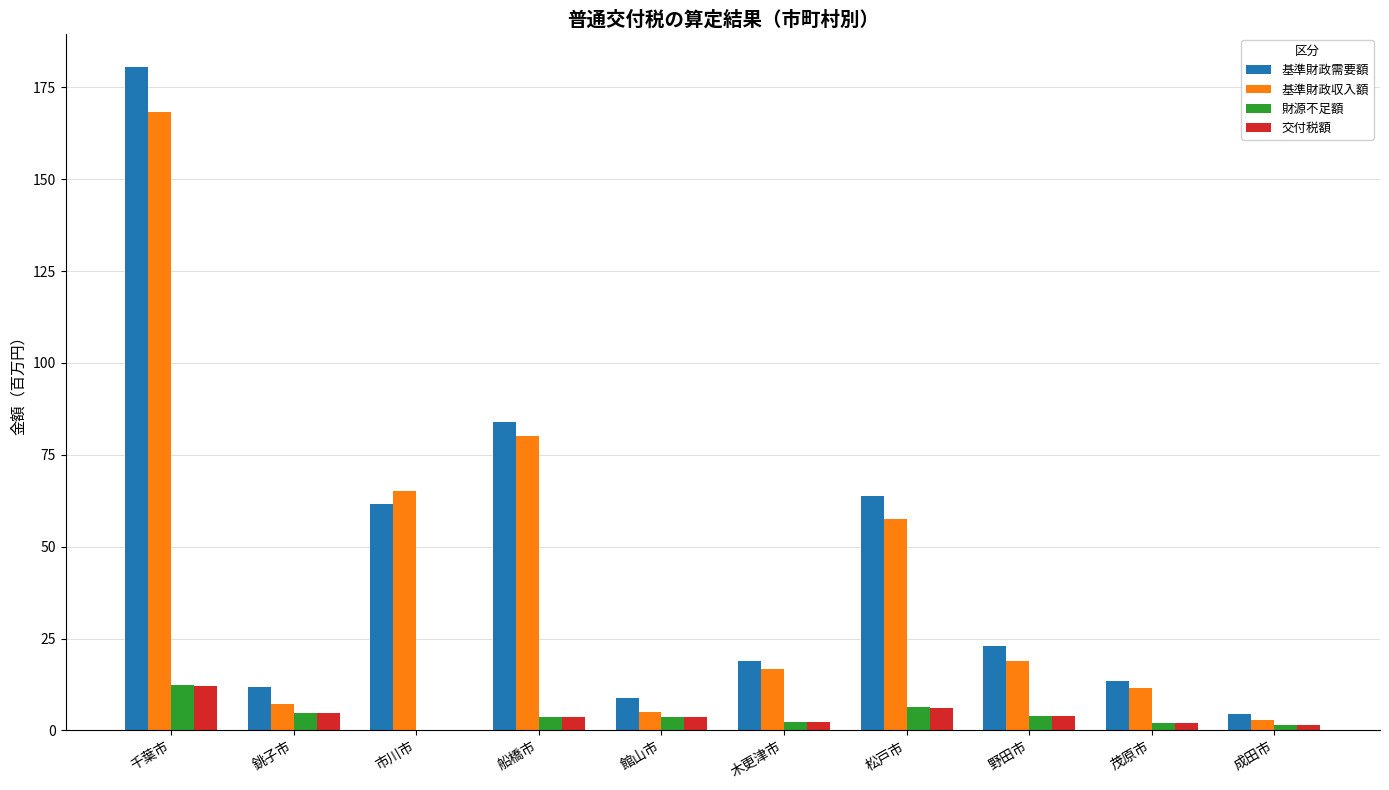

Between 市川市 and 茂原市, which series saw the biggest shift?

基準財政収入額